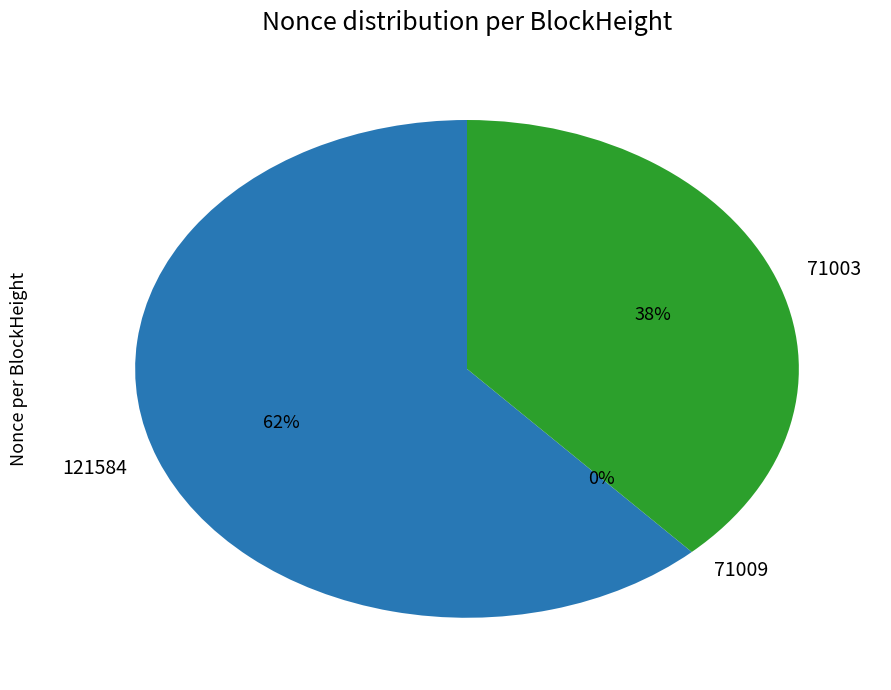

What percentage do 71009 and 71003 together represent?

38.2%